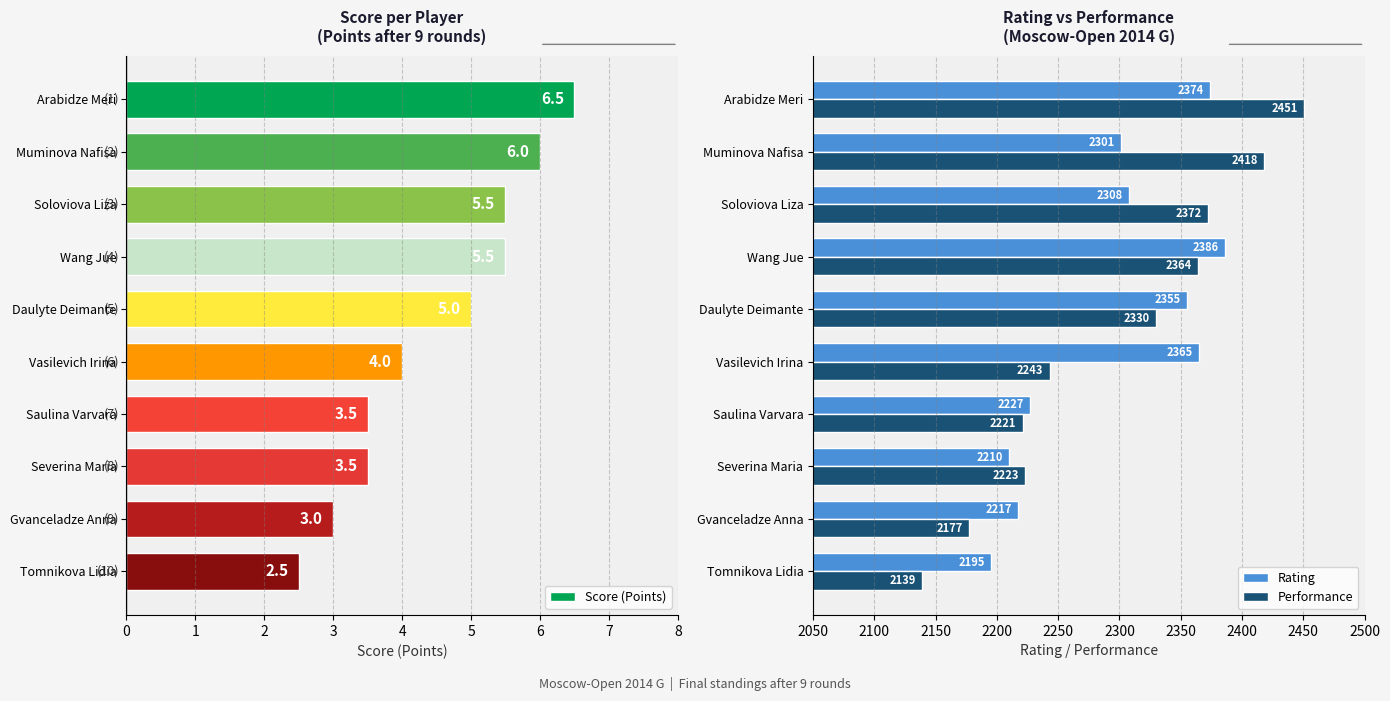

How many values in the Rating series exceed 2308?

4